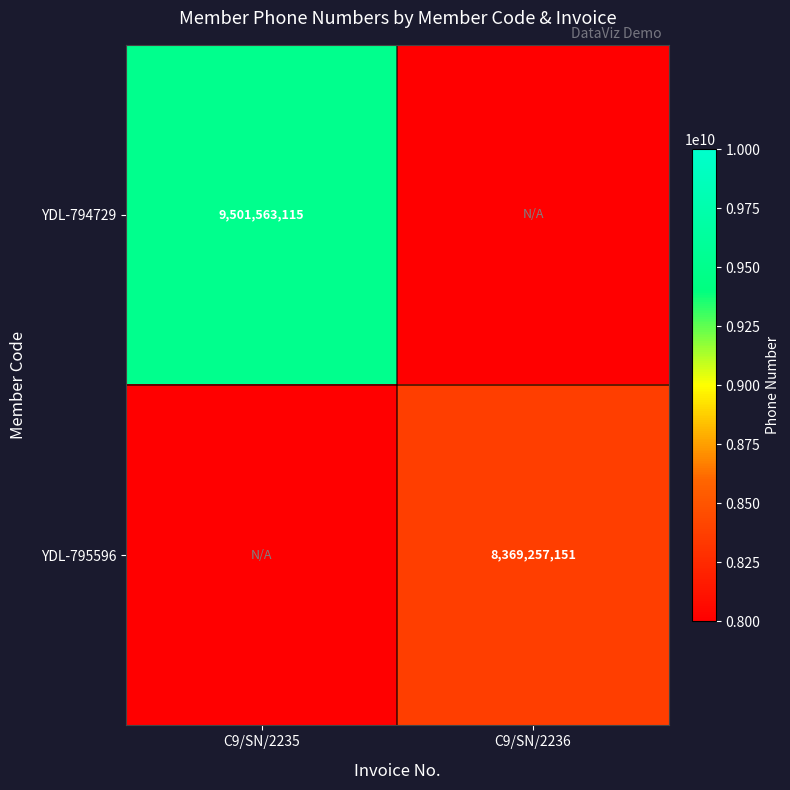

The value of YDL-794729 at C9/SN/2235 is 4450757421. True or false?

False